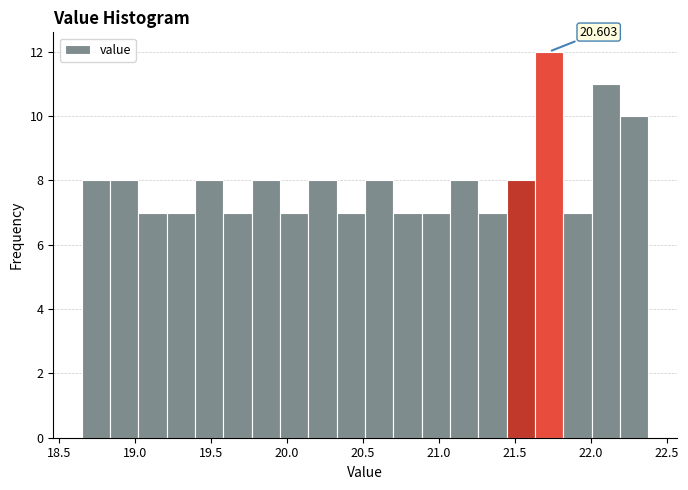

Read against the x-axis, roughly where is the centre of the tallest bar?

21.75